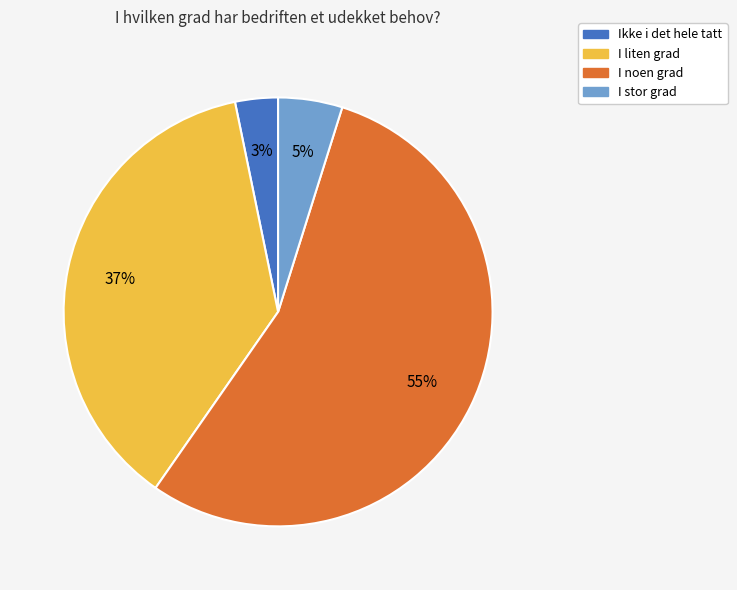

Does any single category account for the majority?

Yes